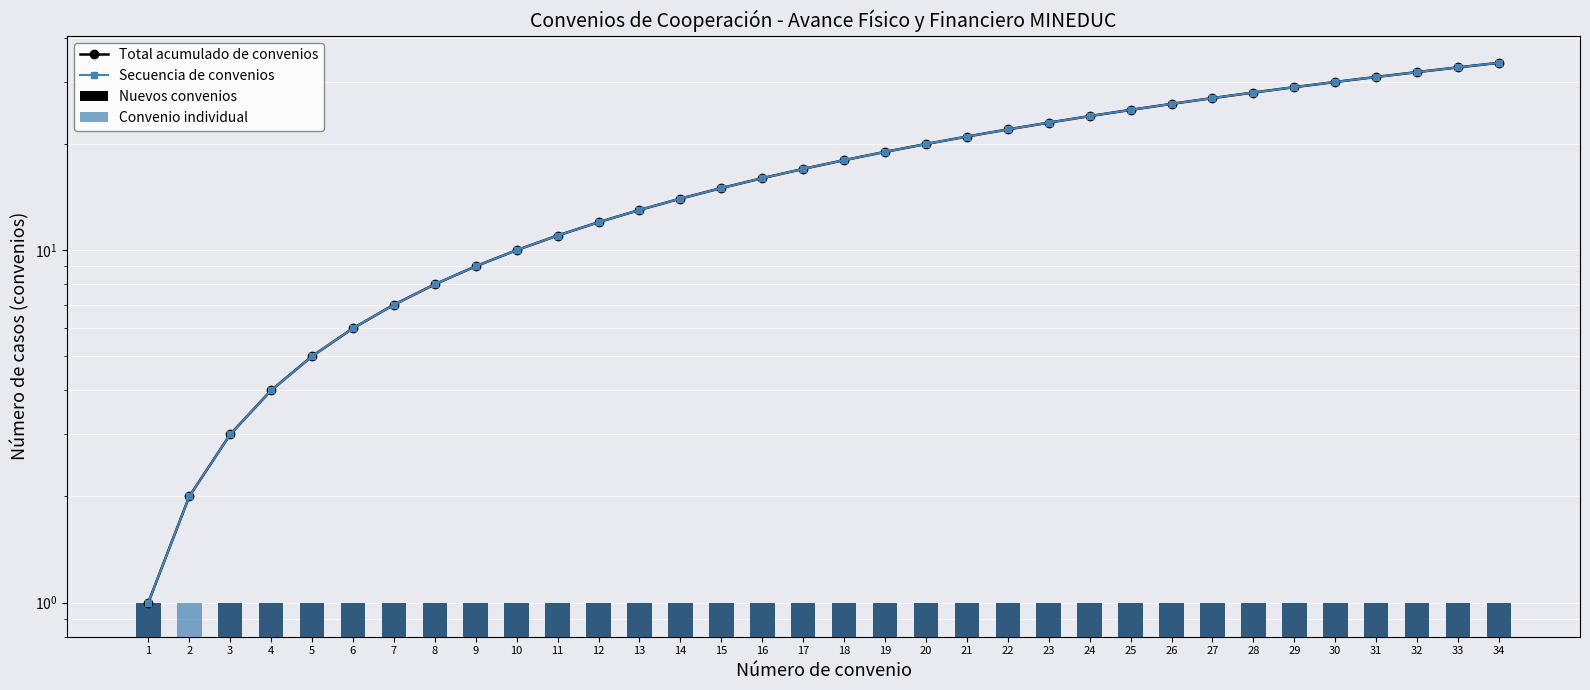

Are the bars horizontal?

No